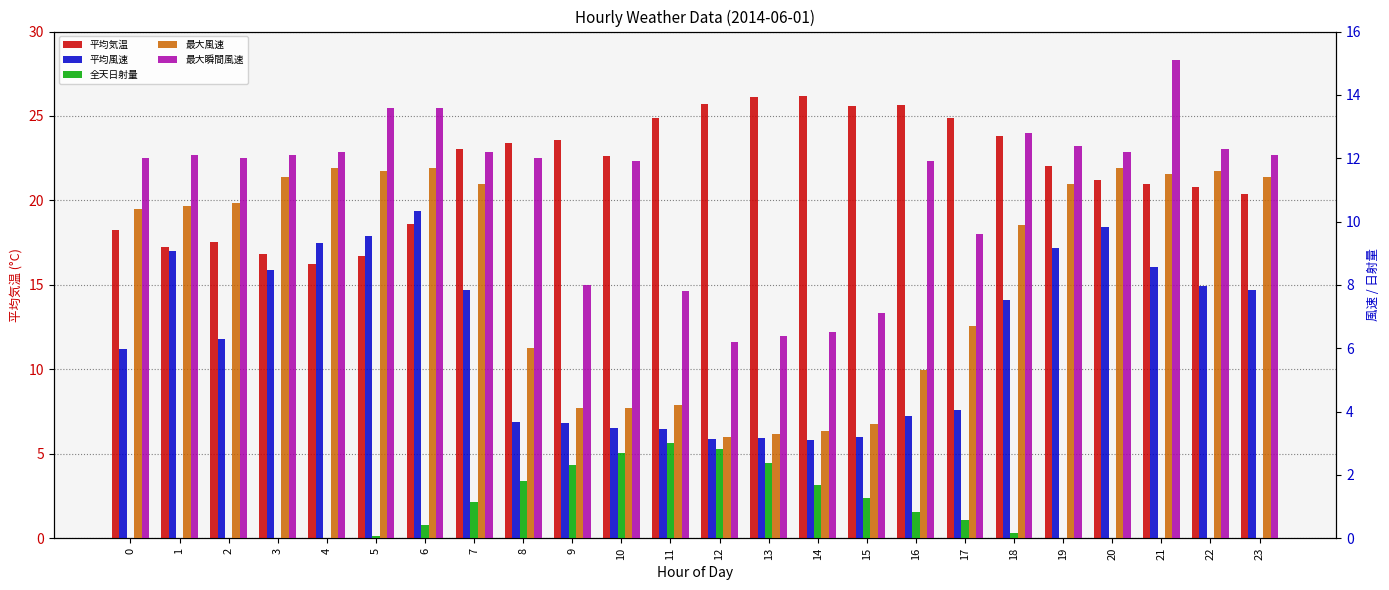

What is the value of the 平均風速 bar at the 14th from the left?

3.1